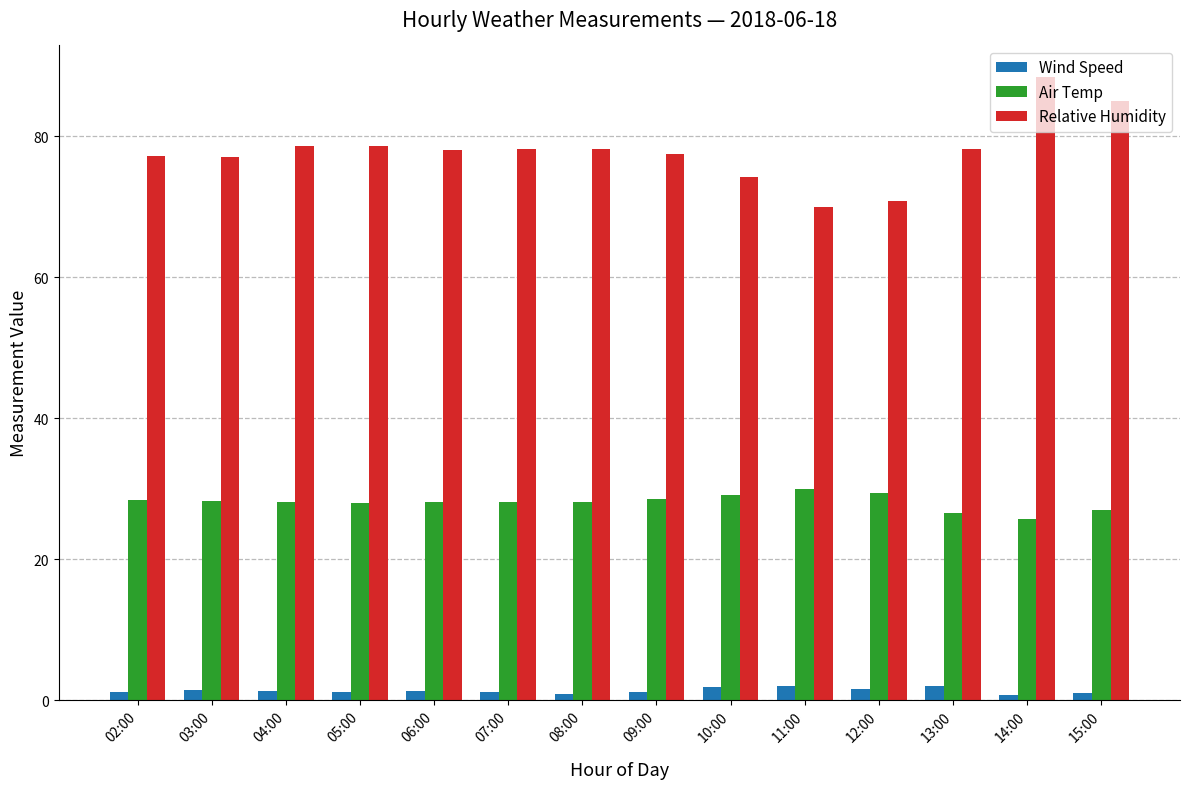

Which series has the largest total across all categories?

Relative Humidity